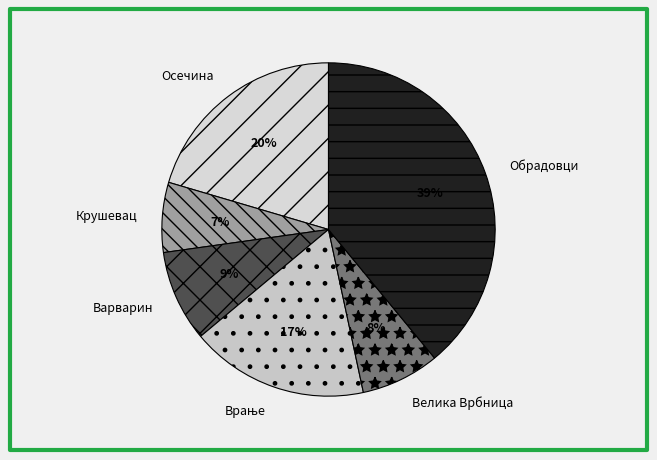

To the nearest percent, what is the difference between the largest and smallest slice percentages?

32%